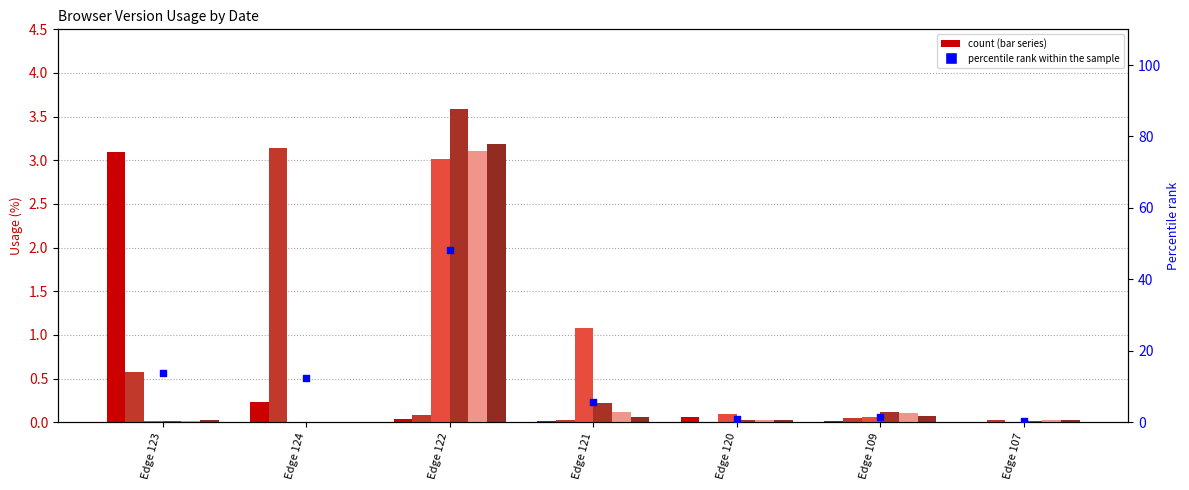

Between Edge 120 and Edge 107, which is larger?

Edge 120